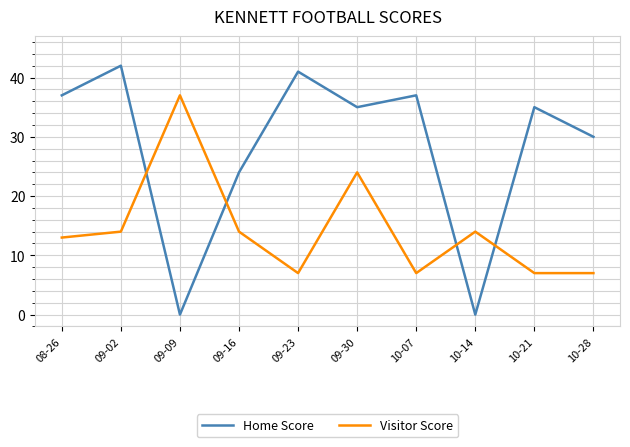

What is the approximate value of Home Score at 09-30?

35